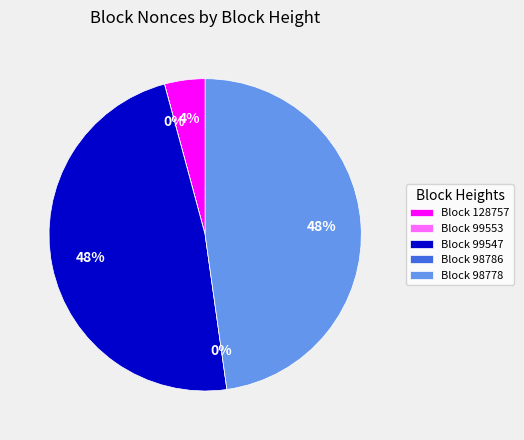

To the nearest percent, what is the average slice percentage?

20%